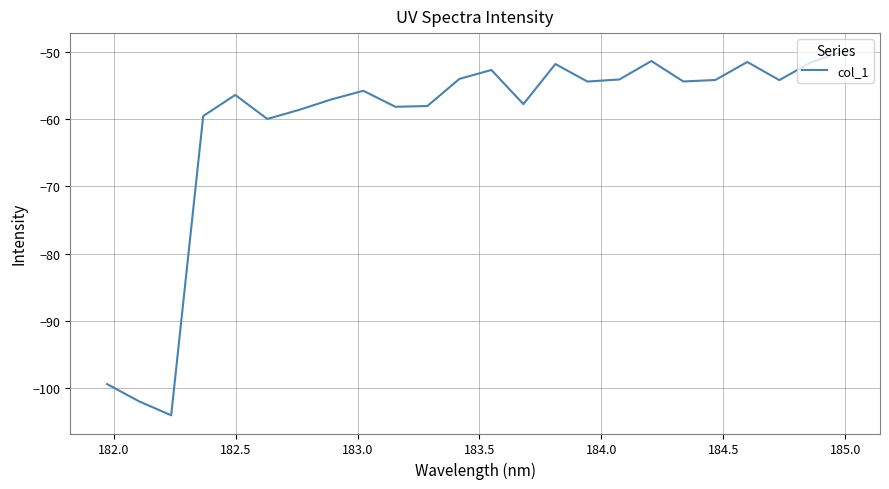

What is the minimum value shown in the chart?

-104.0